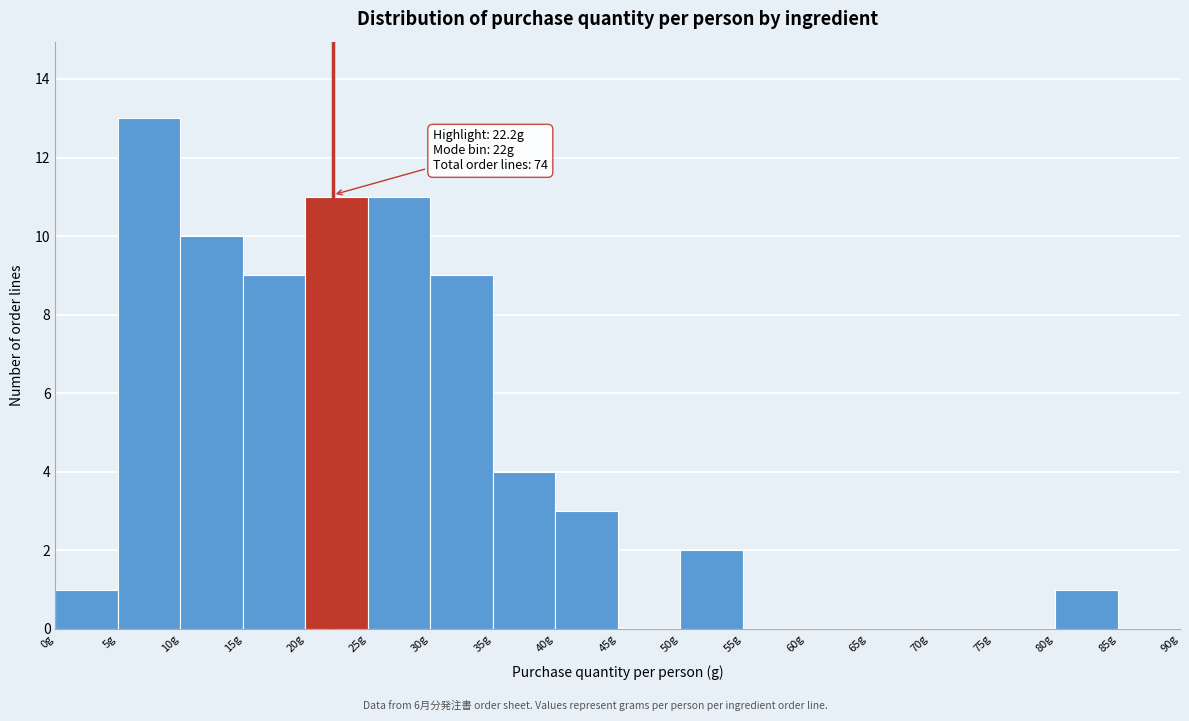

Over which range of the x-axis is the bar tallest?

5 to 10